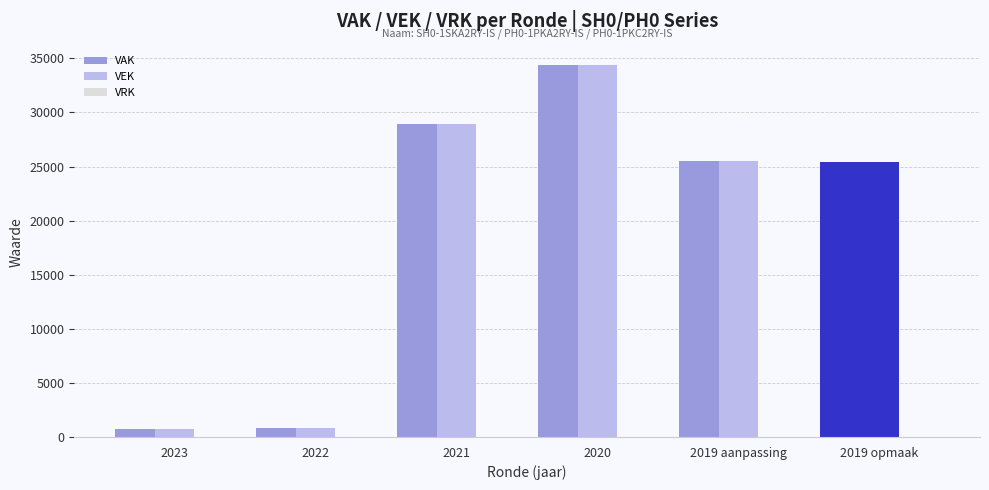

What is the maximum value shown in the chart?

34384